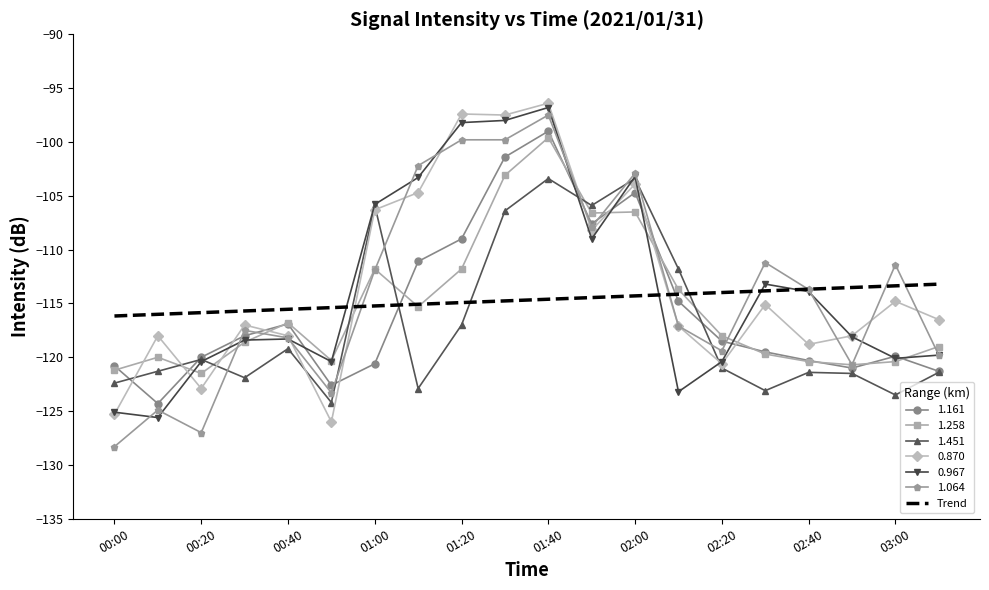

After their last crossing, which series has the higher values: Trend or 1.451?

Trend